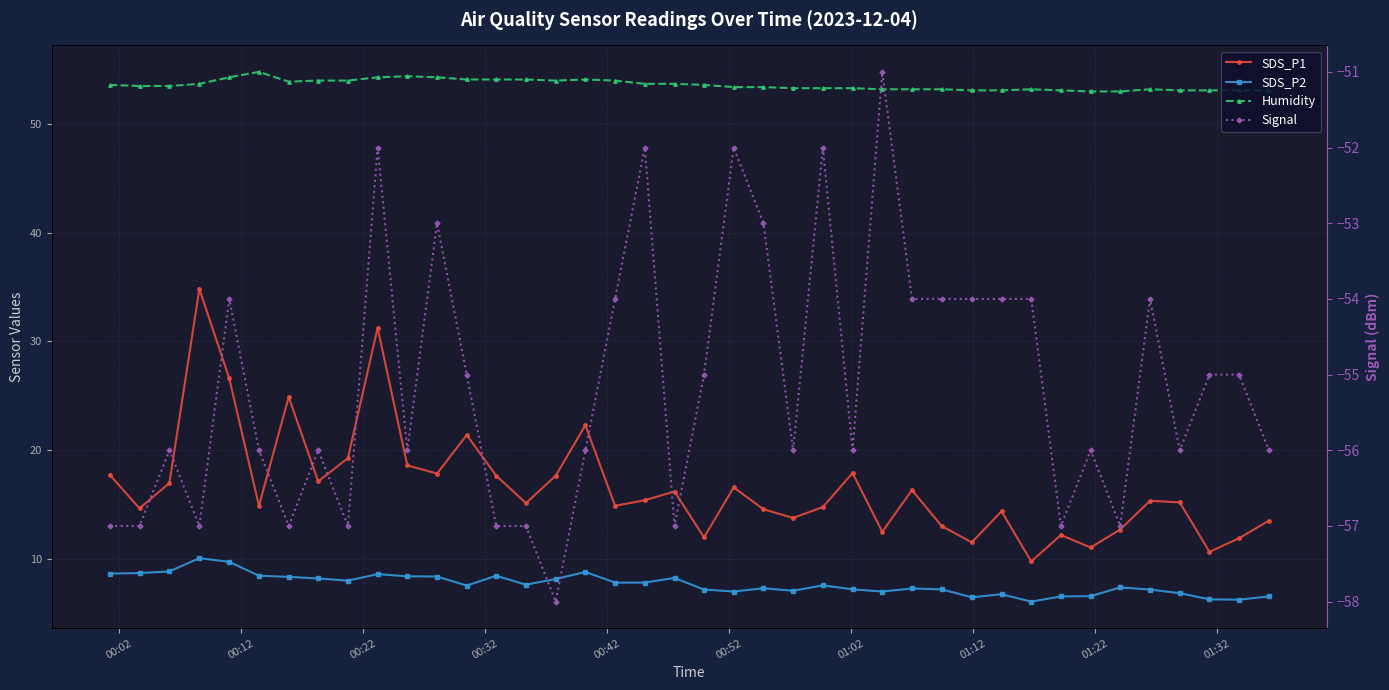

Which series has the largest range (max minus min)?

SDS_P1